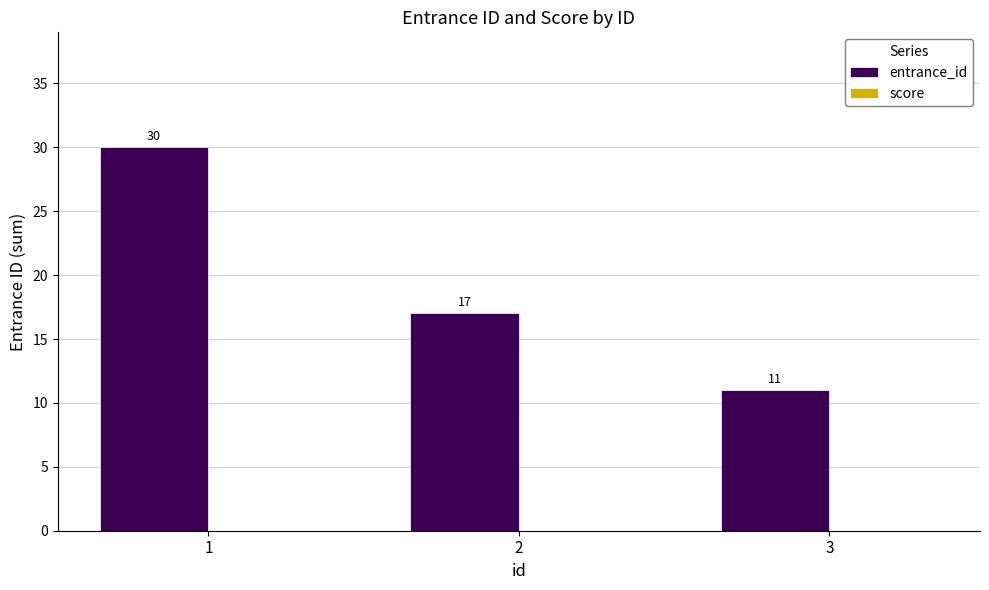

Reading right to left, what are all the values shown in this chart?

3=11	2=17	1=30